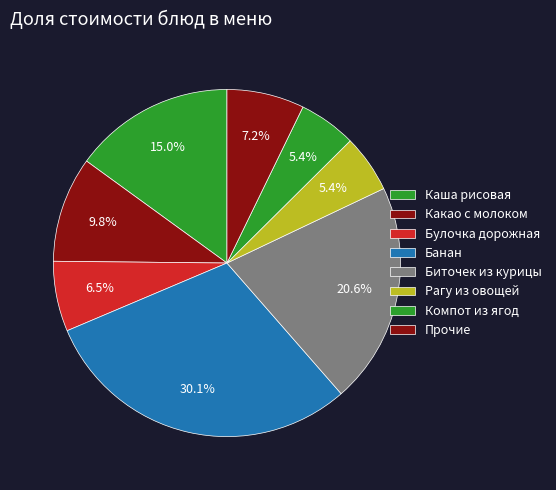

What percentage is the Каша рисовая slice, to the nearest percent?

15%